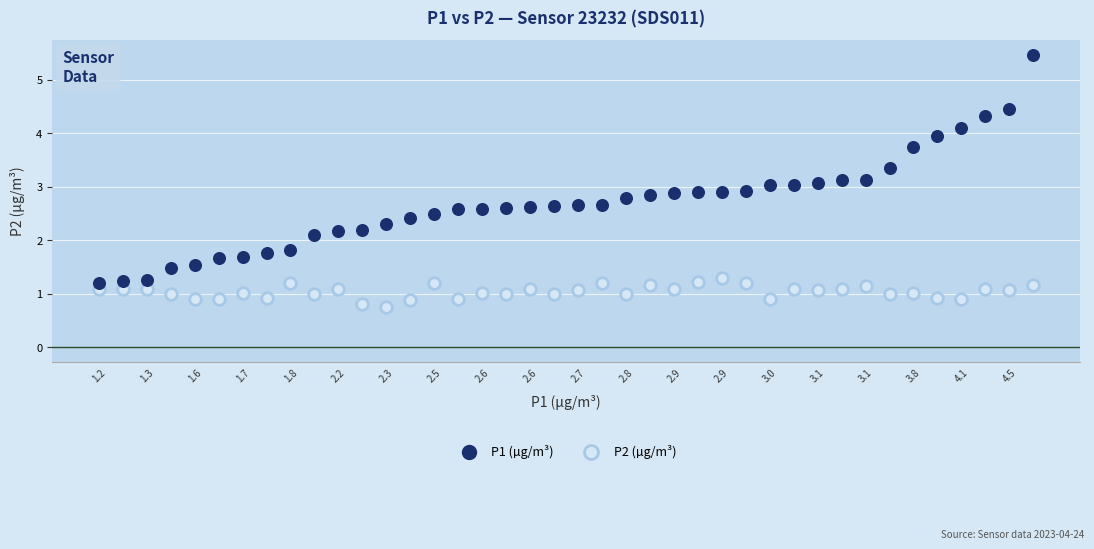

Which series contains the lowest Y value?

P2 (µg/m³)